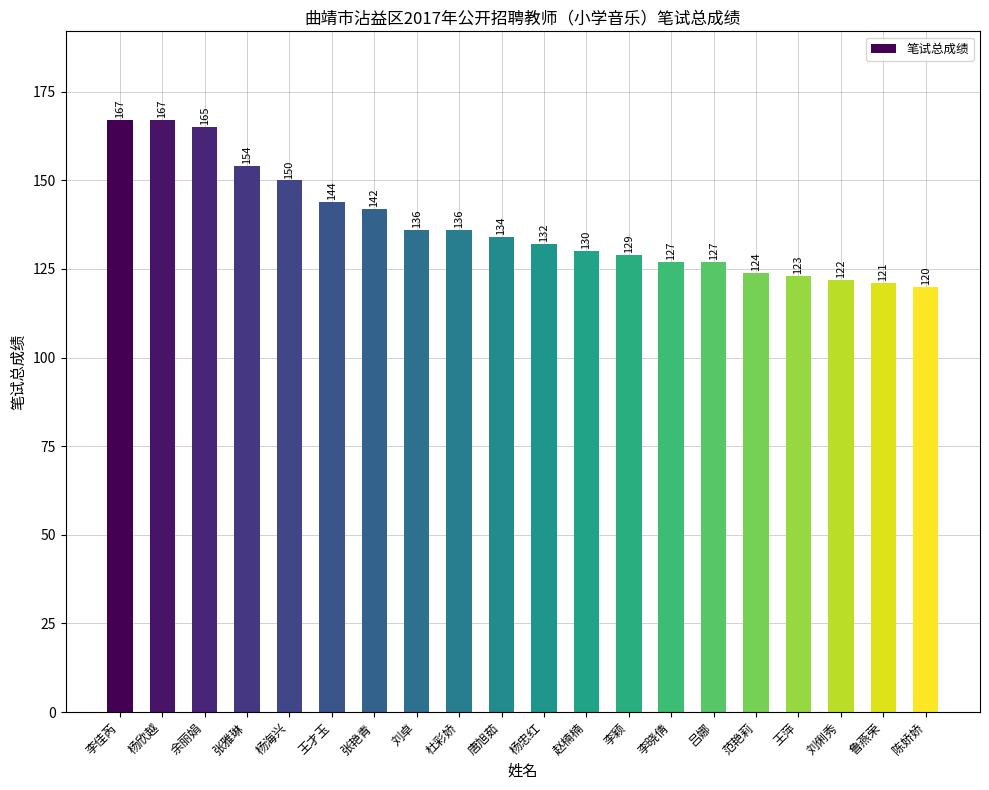

What is the minimum value shown in the chart?

120